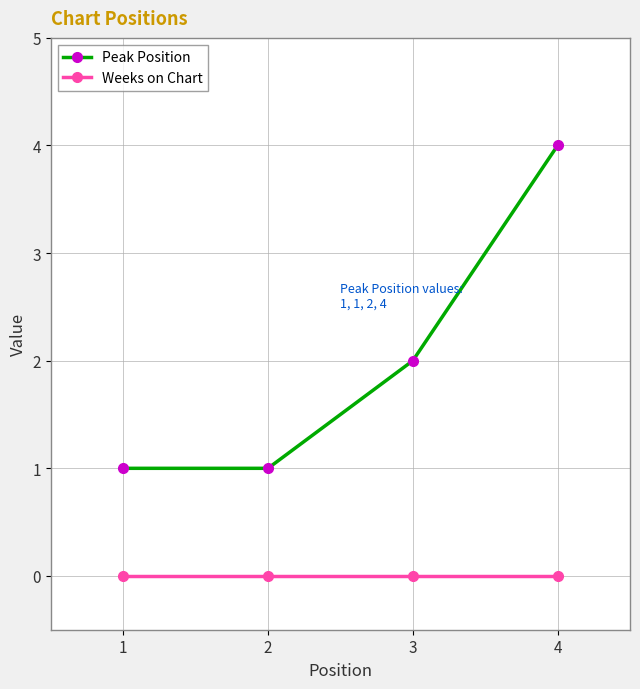

Reading left to right, extract all data points from this chart.

Peak Position: 1	1	2	4
Weeks on Chart: 0	0	0	0